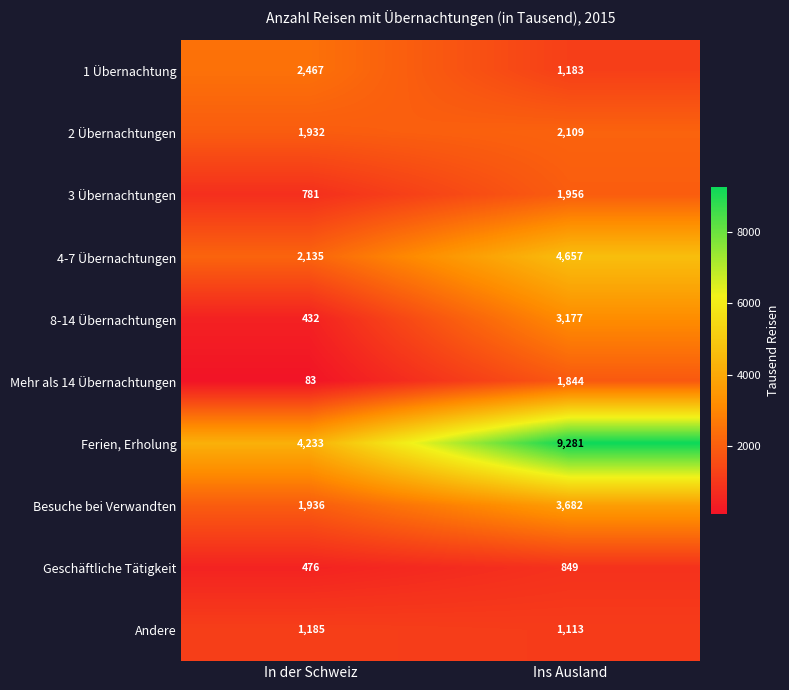

Is it true that 1 Übernachtung equals 2467 at In der Schweiz?

True